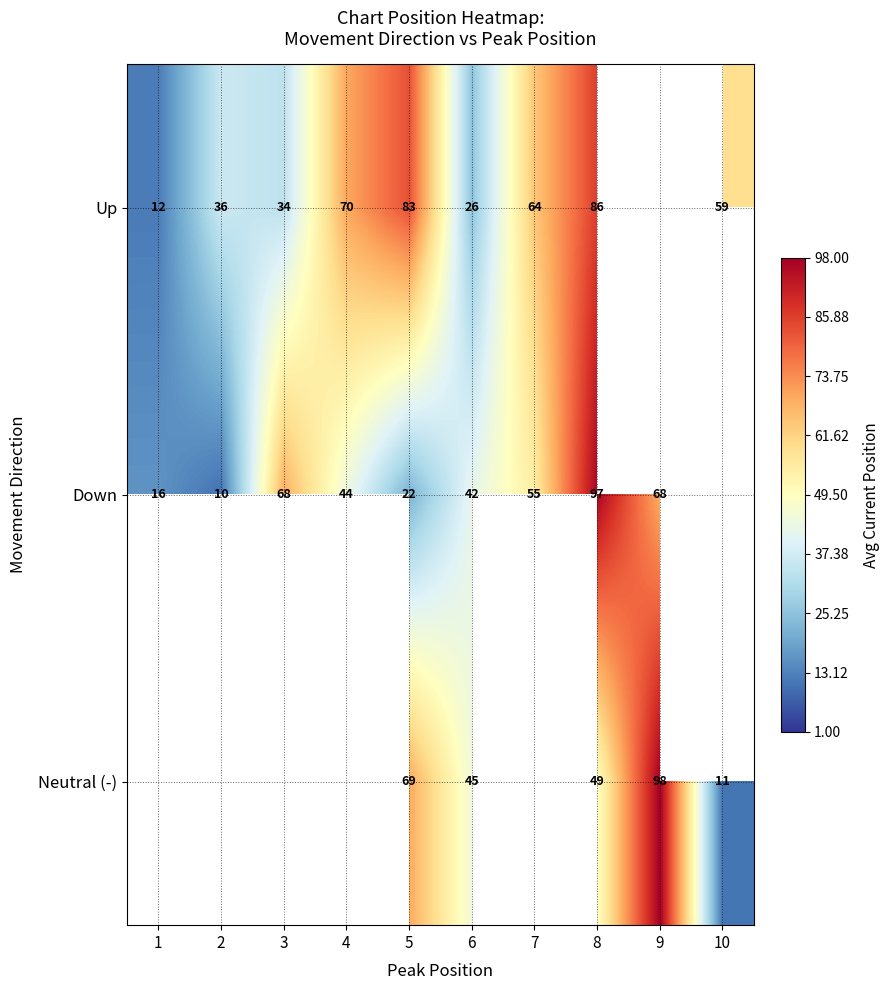

The Up series shows 26 at 6. True or false?

True